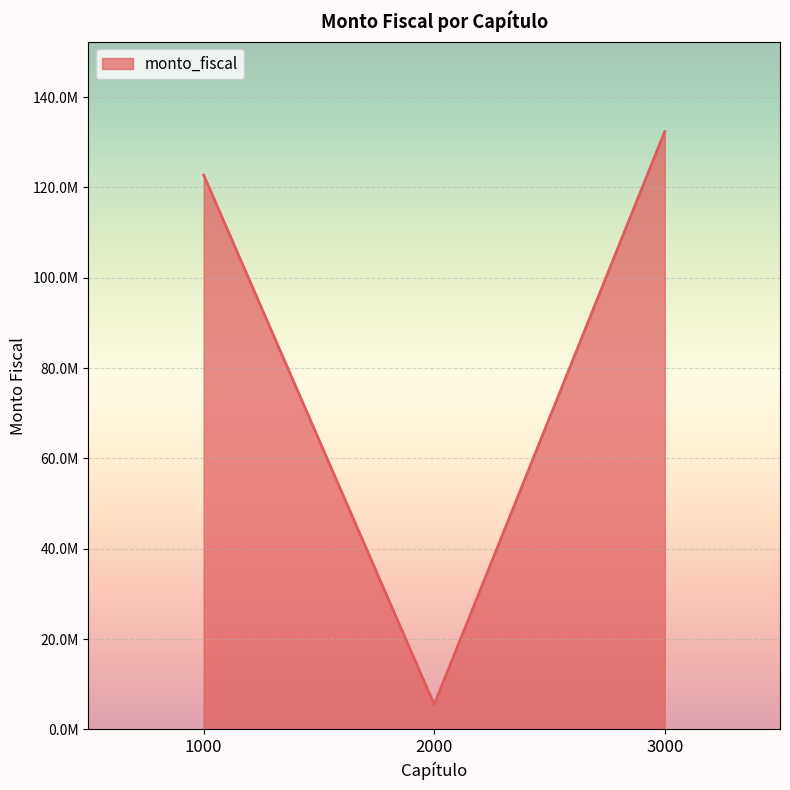

Does the chart have visible grid lines?

Yes